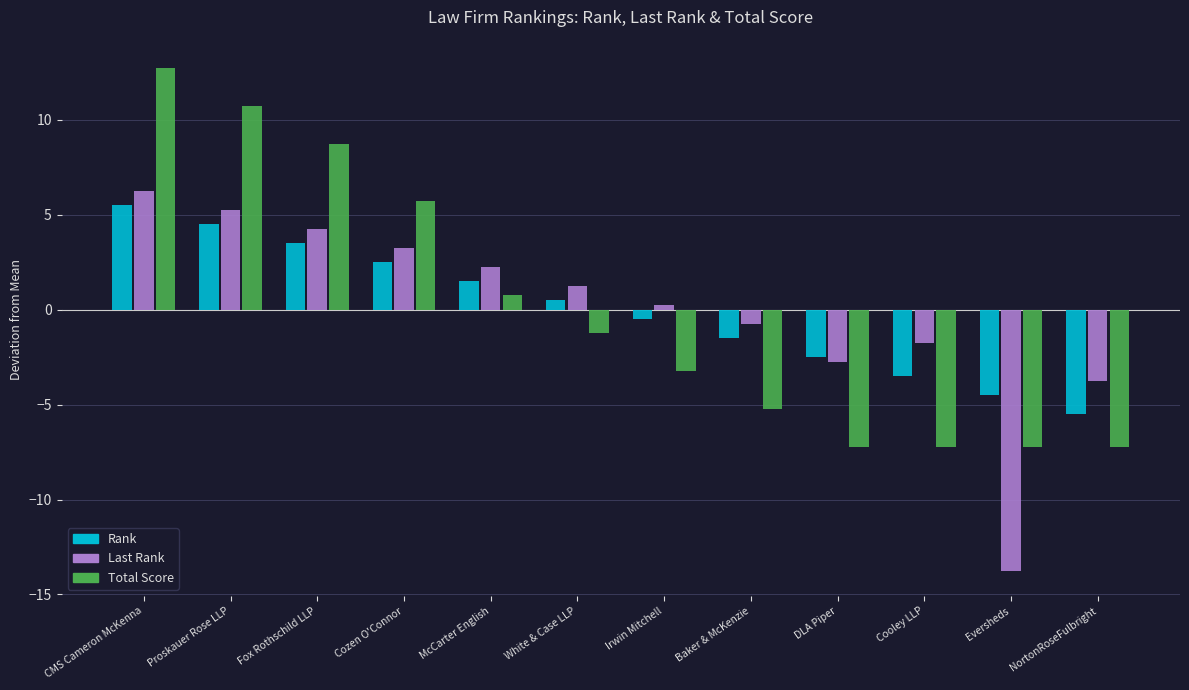

Which label corresponds to the smallest value in the chart?

Eversheds